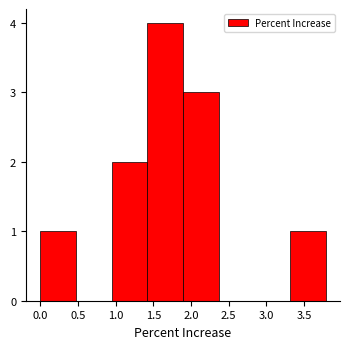

Reading left to right, transcribe this chart: for each bar, give the range it covers on the x-axis and its height. Neither the bar edges nor the heights are printed on the chart, so give them approximately, as read against the axes.

0.00 to 0.45: 1
0.45 to 0.95: 0
0.95 to 1.40: 2
1.40 to 1.90: 4
1.90 to 2.35: 3
2.35 to 2.85: 0
2.85 to 3.30: 0
3.30 to 3.80: 1